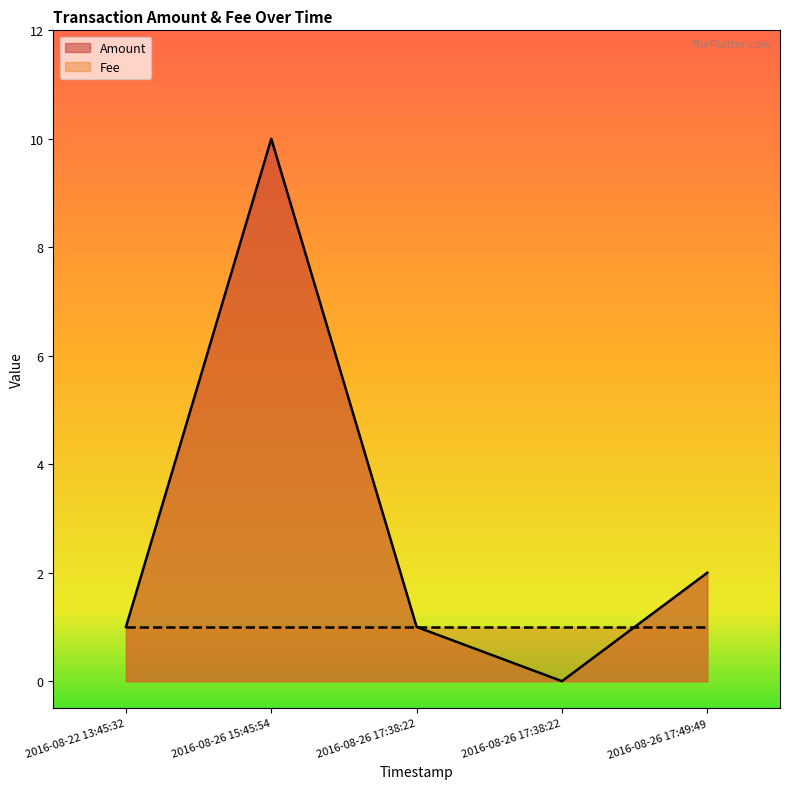

Between 2016-08-26 17:49:49 and 2016-08-26 17:38:22, which is larger?

2016-08-26 17:49:49